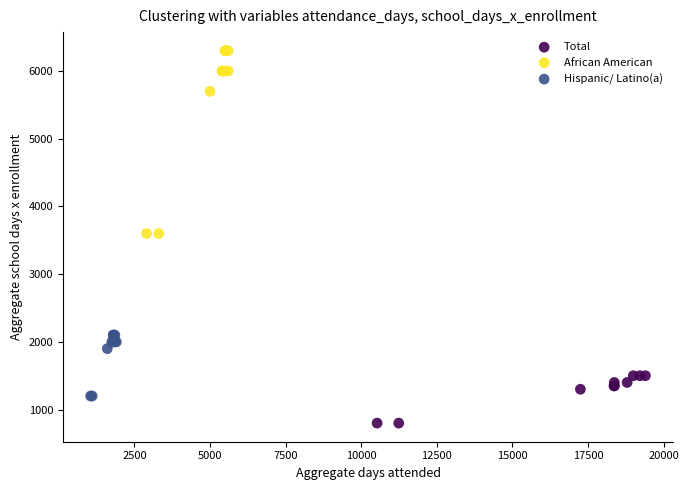

What are all the series names shown in the legend?

Total, African American, Hispanic/ Latino(a)